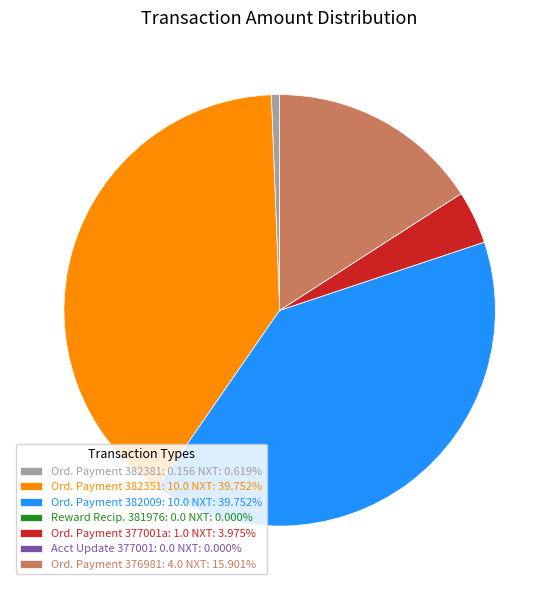

Does Ord. Payment 377001a: 1.0 NXT: 3.975% account for over 50% of the chart?

No